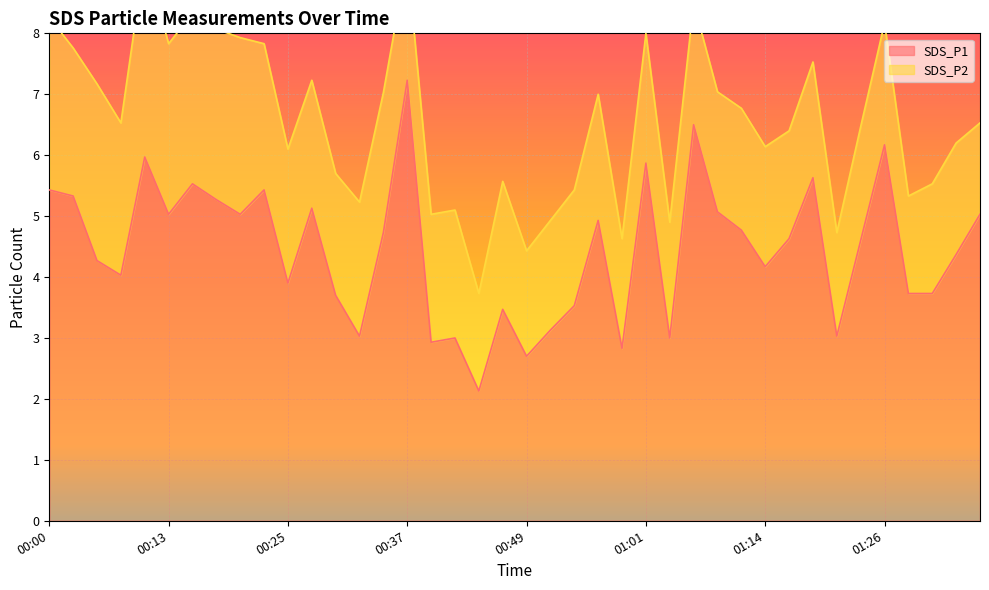

Rank the categories by value from lowest to highest.

00:44, 00:49, 00:59, 00:39, 00:42, 01:04, 00:32, 01:21, 00:52, 00:47, 00:54, 00:30, 01:28, 01:31, 00:25, 00:08, 01:14, 00:05, 01:33, 01:23, 01:16, 00:35, 01:11, 00:56, 00:13, 00:20, 01:36, 01:09, 00:27, 00:17, 00:03, 00:00, 00:22, 00:15, 01:18, 01:01, 00:10, 01:26, 01:06, 00:37